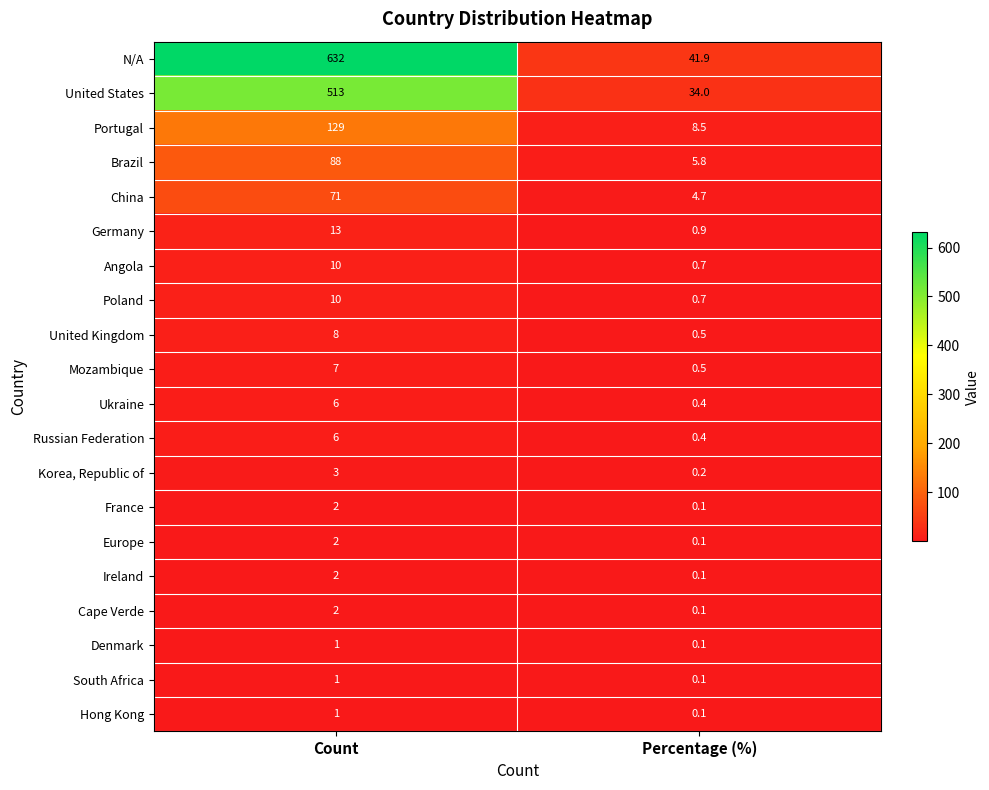

What is the difference between the China values at Percentage (%) and Count?

66.3